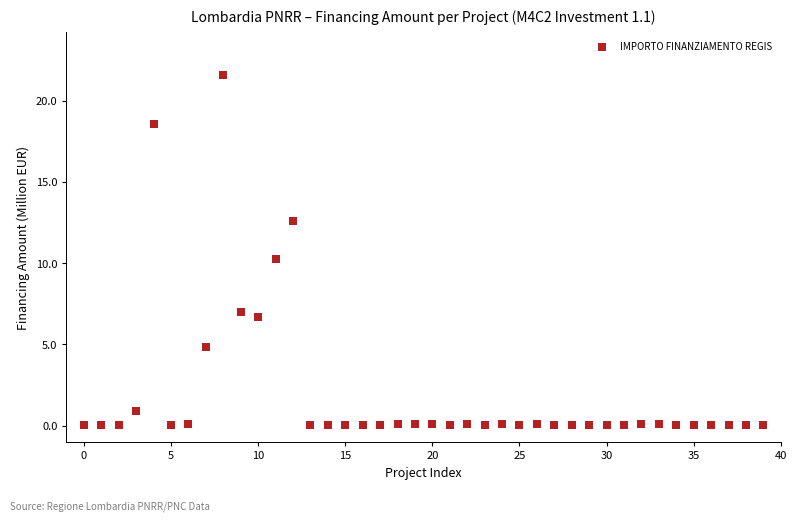

What Y value in the scatter plot is closest to 10?

10.3